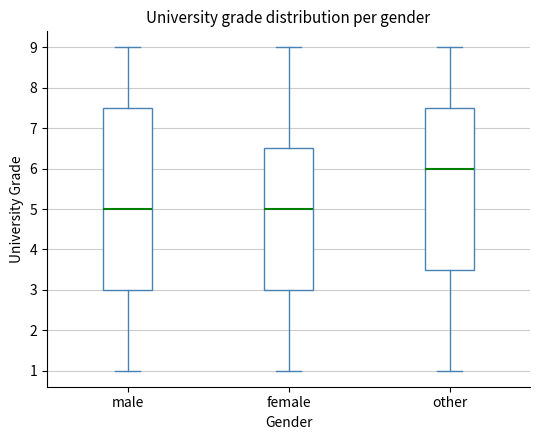

Where is the lower edge of the box for female on the y-axis? The values are not printed on the chart, so give them approximately, as read against the axis.

3.0